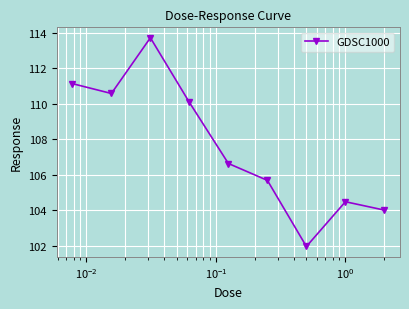

What is the difference between the second highest and second lowest values?

7.1